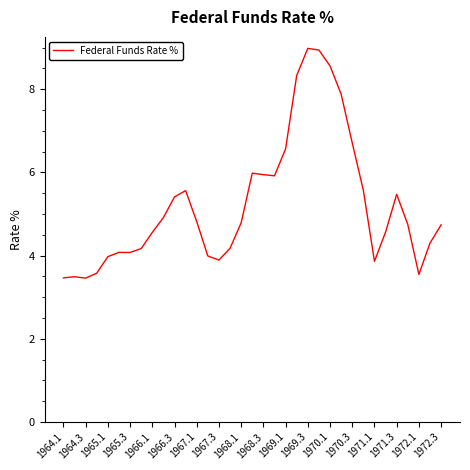

What is the greatest value displayed?

9.0